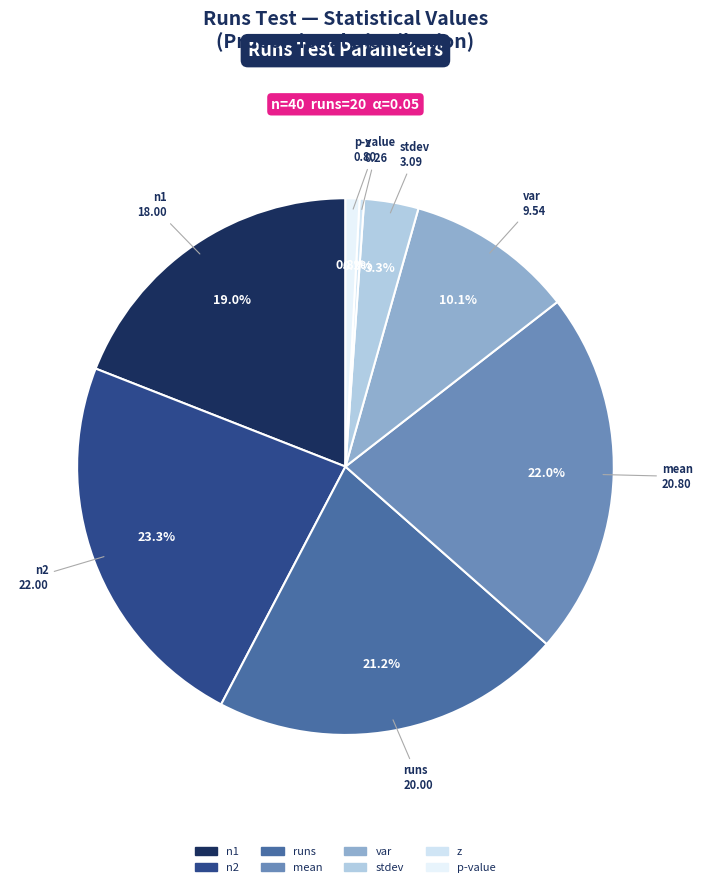

Is it true that n1 is 19% of the pie?

True